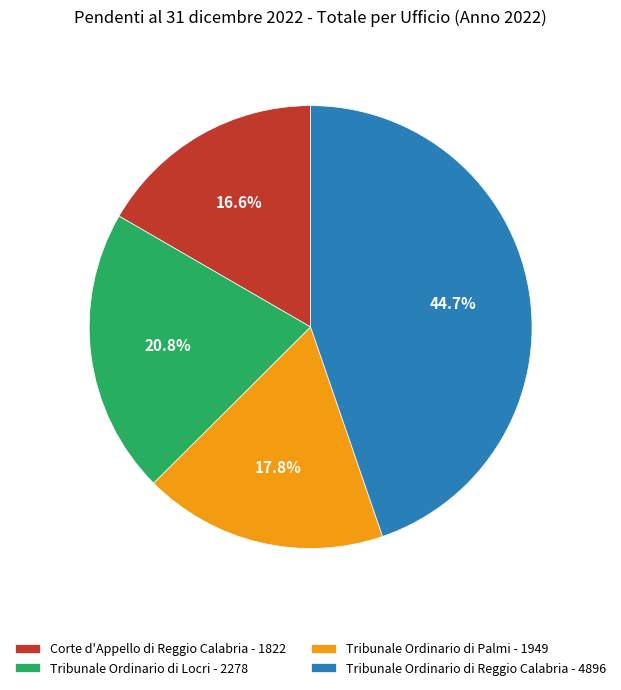

Which category has the smallest portion of the pie?

Corte d'Appello di Reggio Calabria